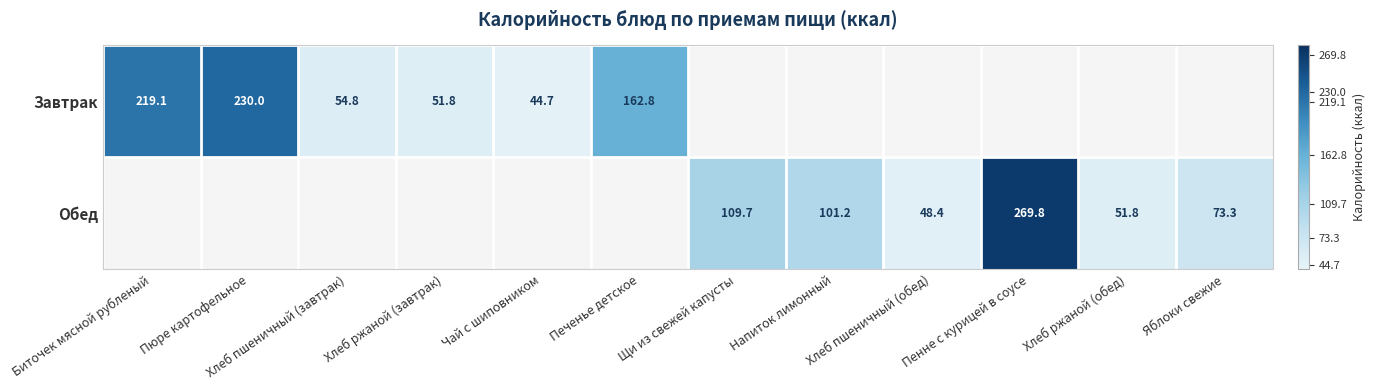

At which category is the sum across all series the highest?

Пенне с курицей в соусе